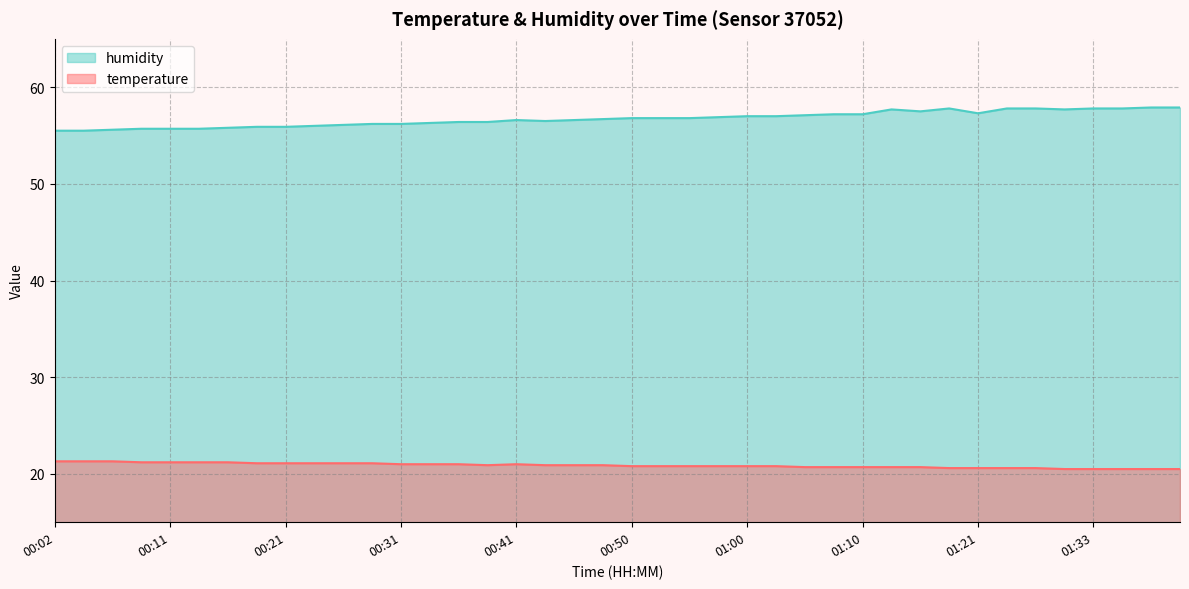

What are all the series names shown in the legend?

humidity, temperature